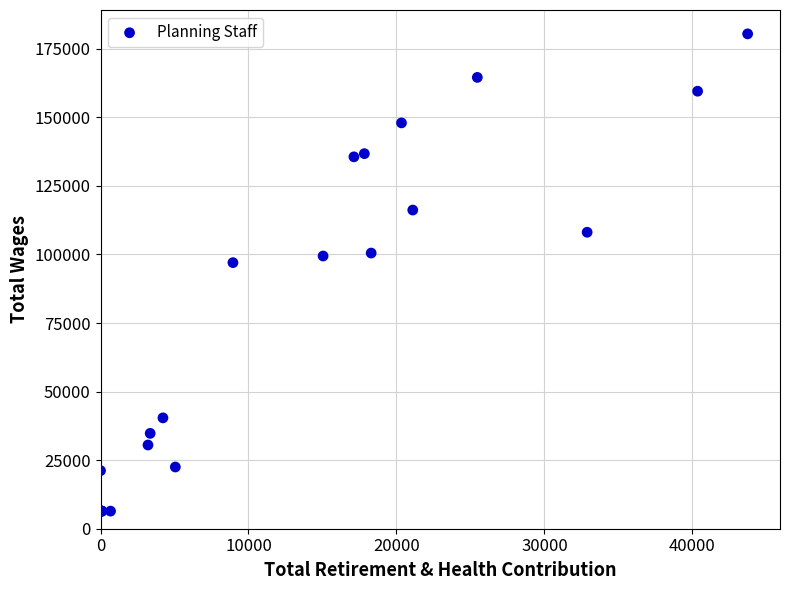

What Y value in the scatter plot is closest to 93439?

97031